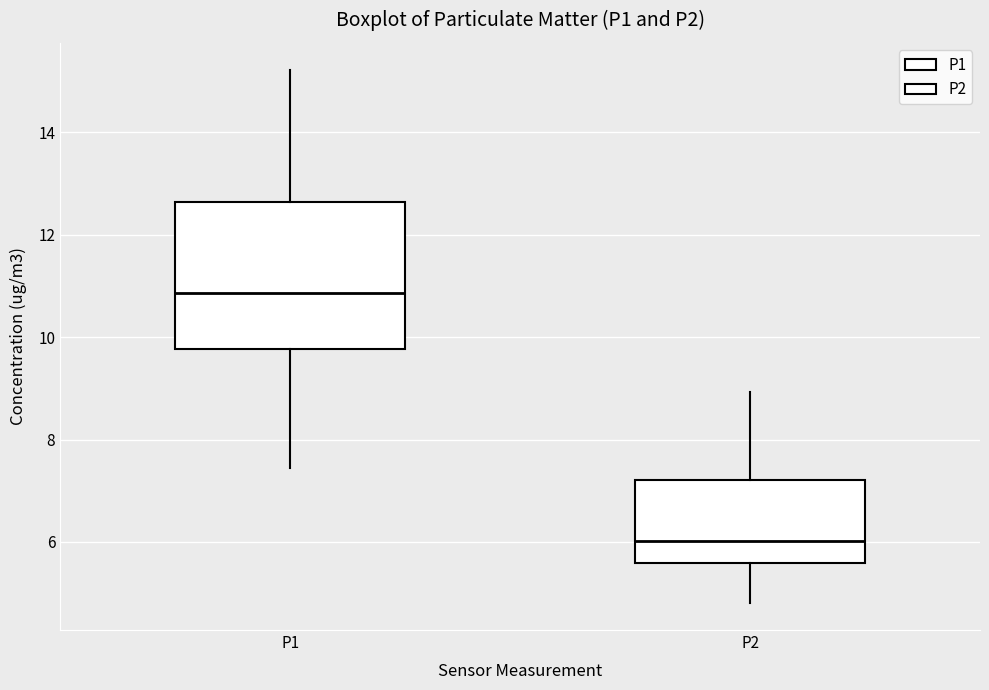

Comparing the boxes themselves (not the whiskers), which one is the tallest?

P1